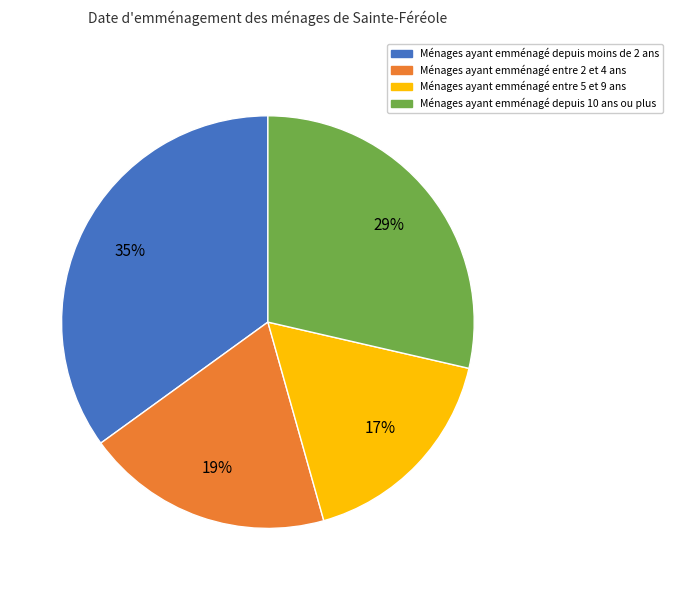

Count the number of slices in the pie.

4